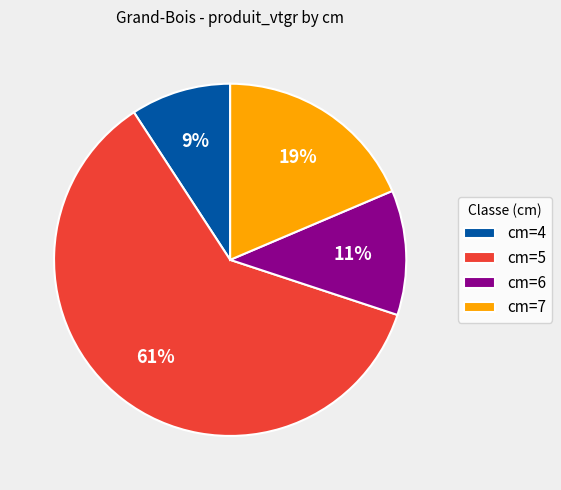

How many slices are in this pie chart?

4